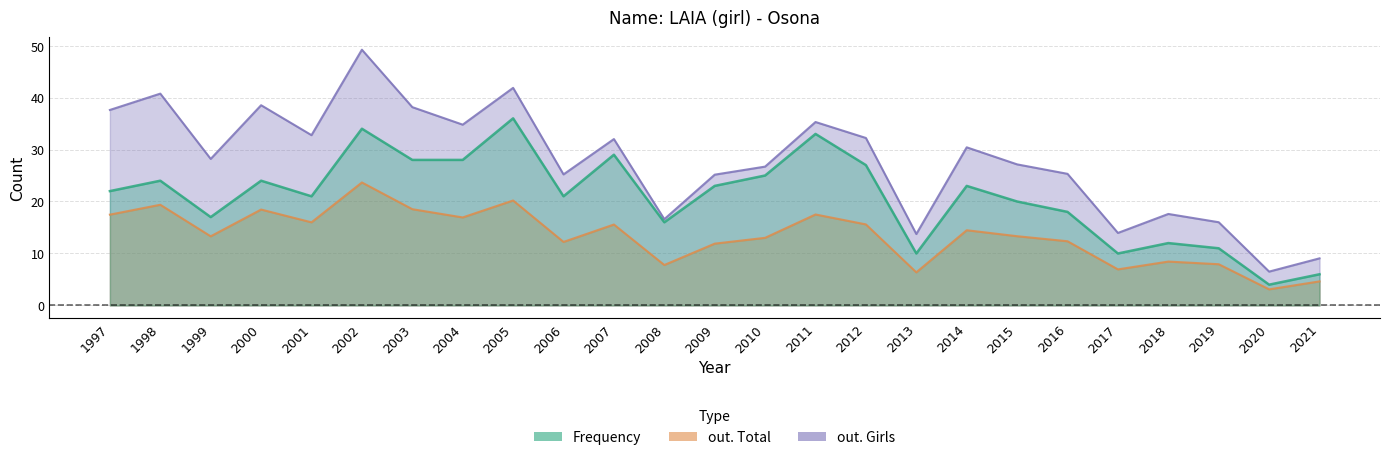

What is the value of the out. Girls point at the 10th from the left?

25.2